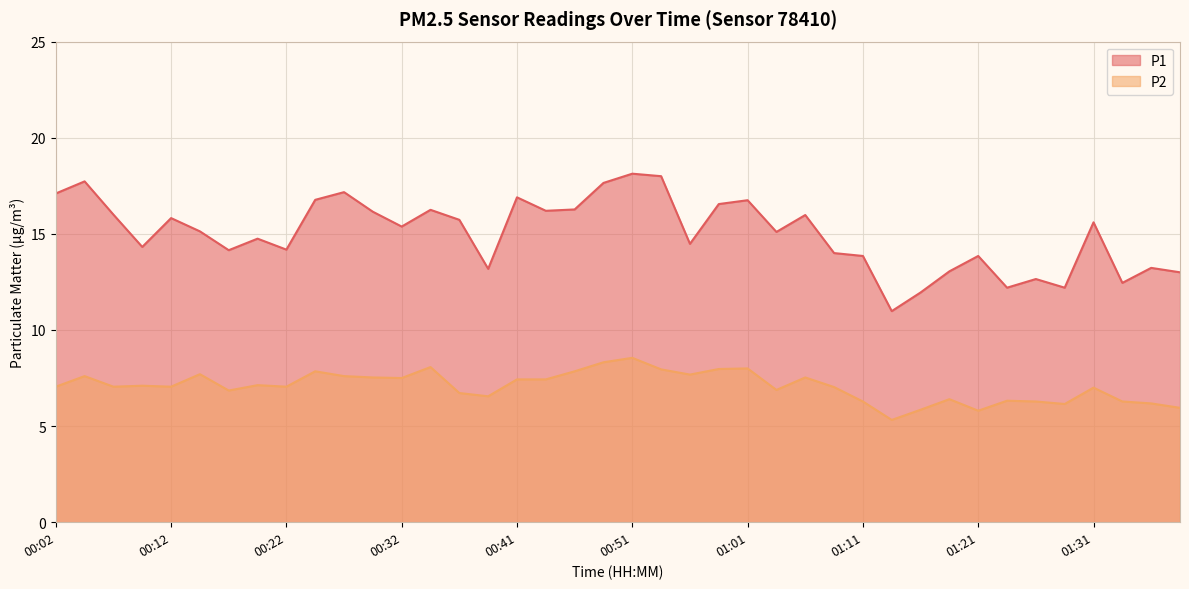

What is the sum of the P1 values at 00:12 and 00:49?

33.5